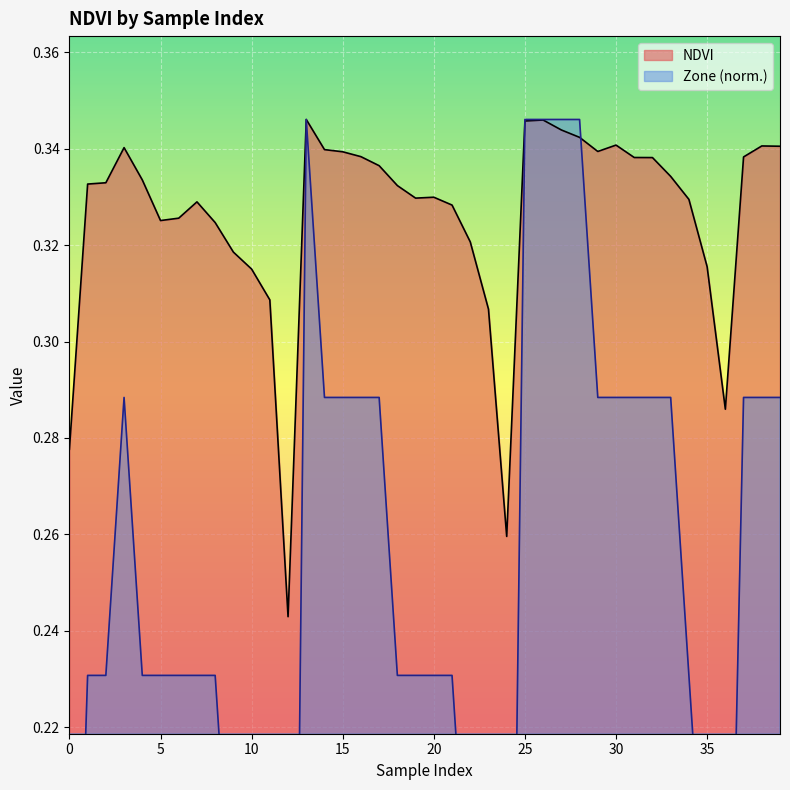

What is the approximate value at 31?

0.3